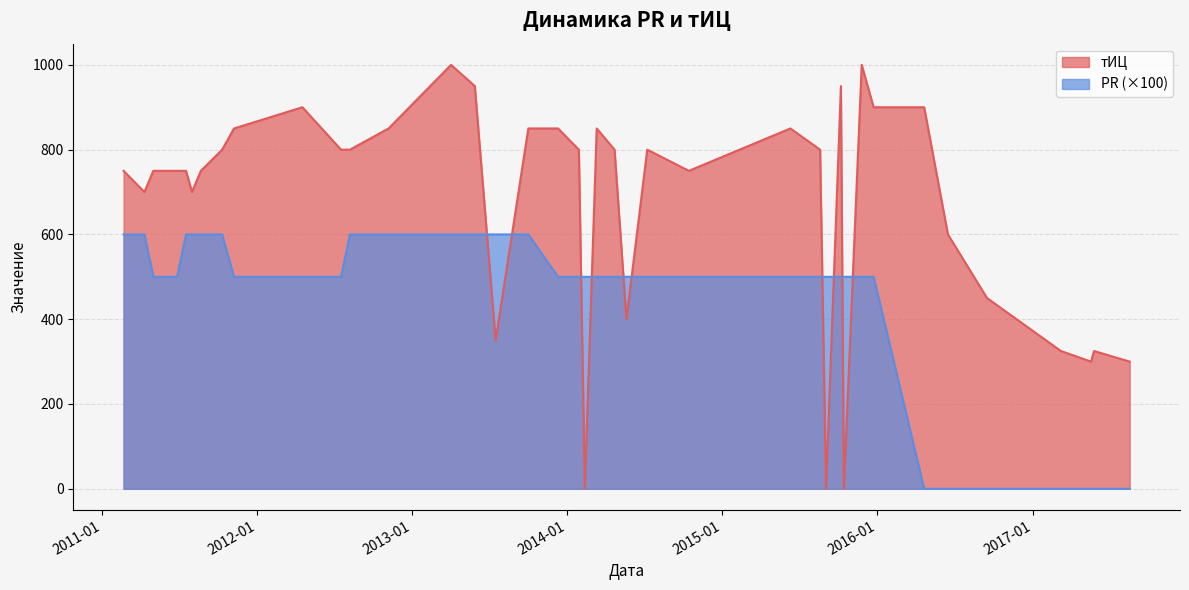

What are all the series names shown in the legend?

тИЦ, PR (×100)